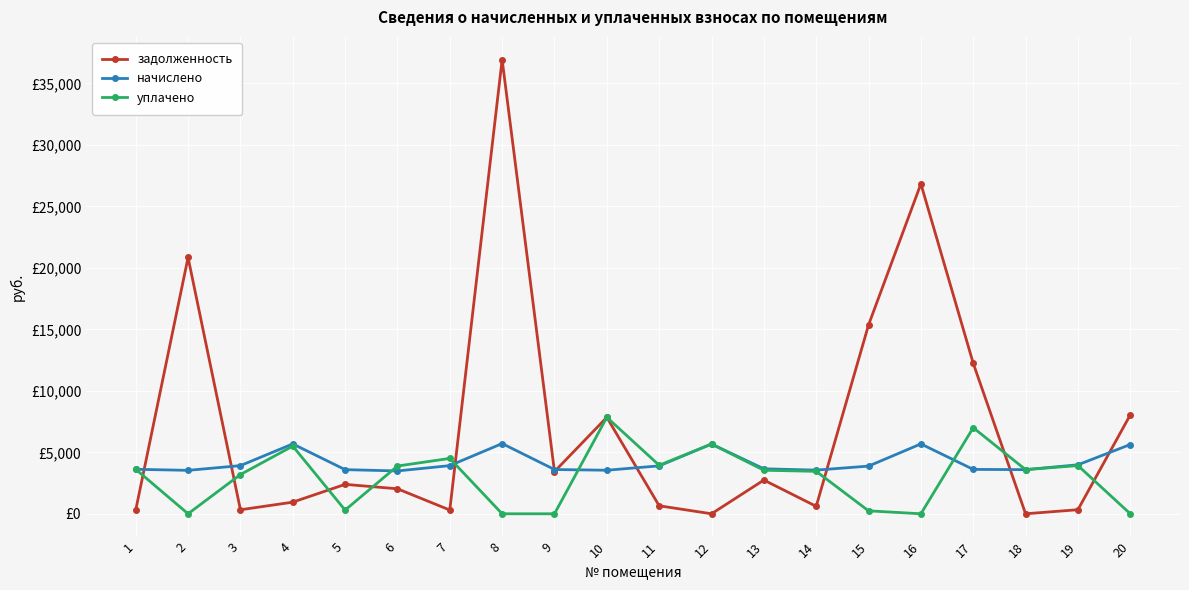

What is the average value of the задолженность series?

7109.2